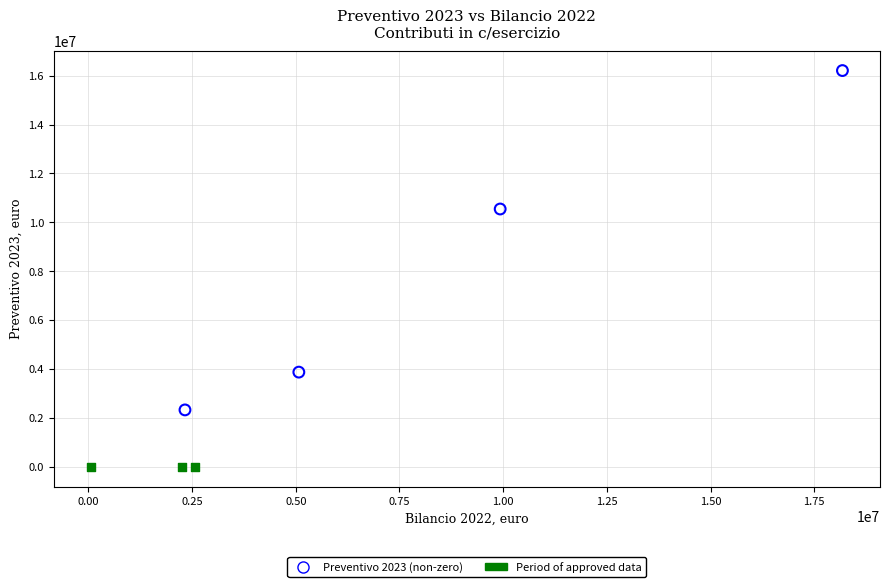

Which series contains the lowest Y value?

Period of approved data